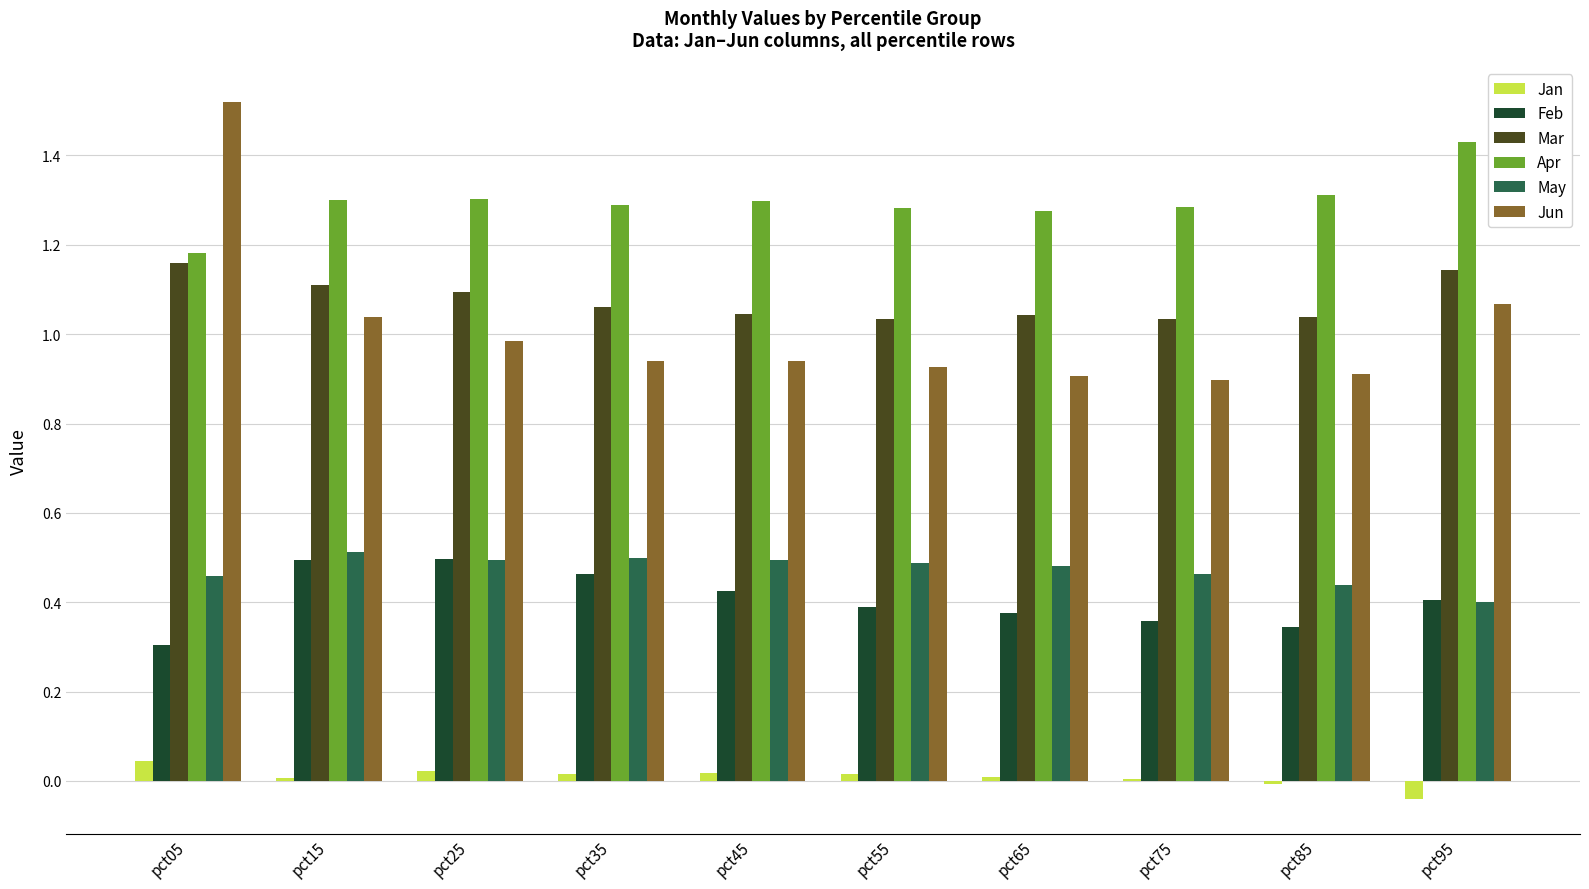

Which series changed the most between pct05 and pct45?

Jun